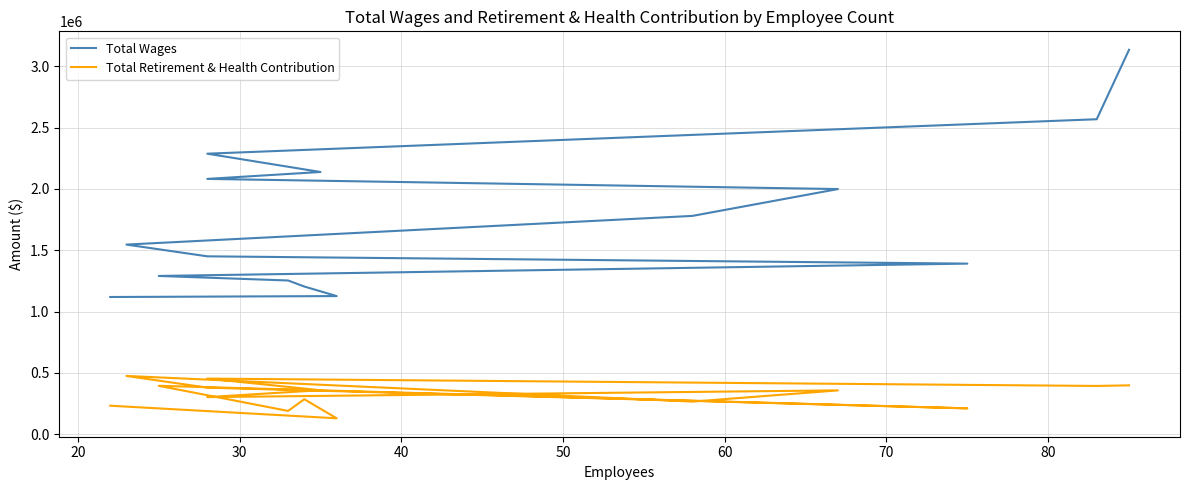

What is the difference between the maximum and minimum values in the Total Retirement & Health Contribution series?

345312